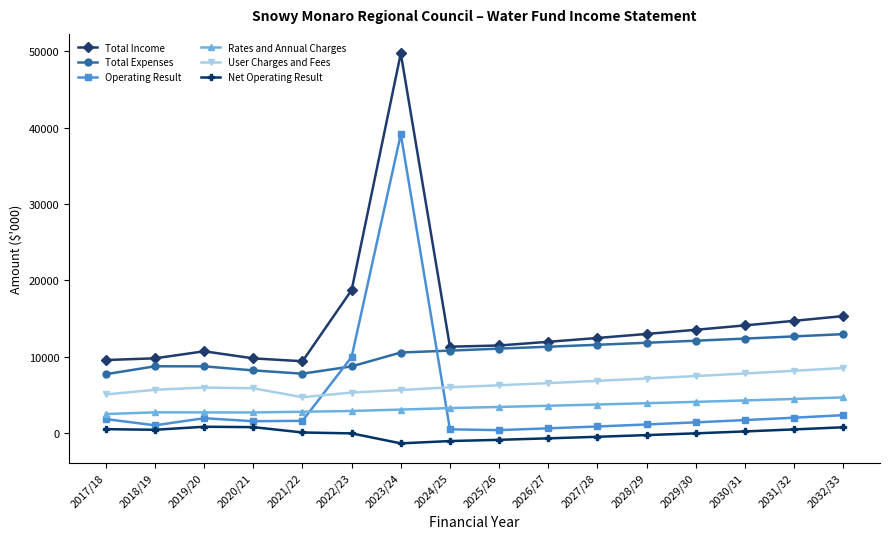

At 2023/24, list the series in order from smallest to largest.

Net Operating Result, Rates and Annual Charges, User Charges and Fees, Total Expenses, Operating Result, Total Income